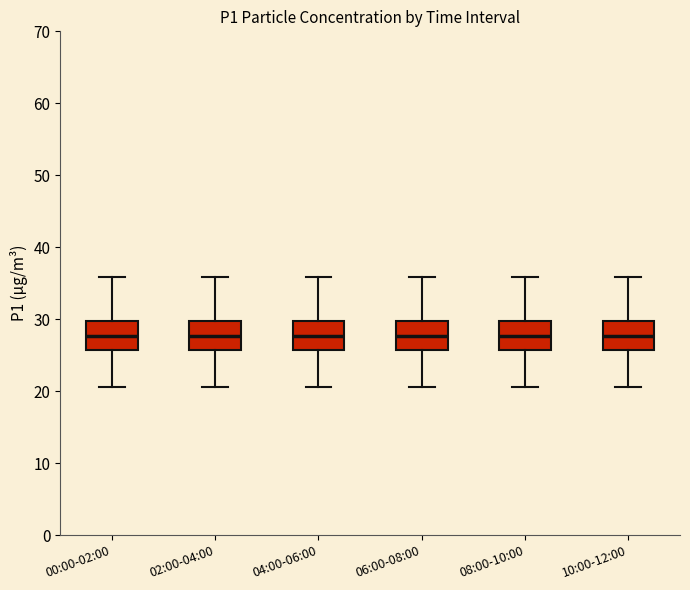

Where does the lower whisker of the box for 10:00-12:00 end on the y-axis? The values are not printed on the chart, so give them approximately, as read against the axis.

21